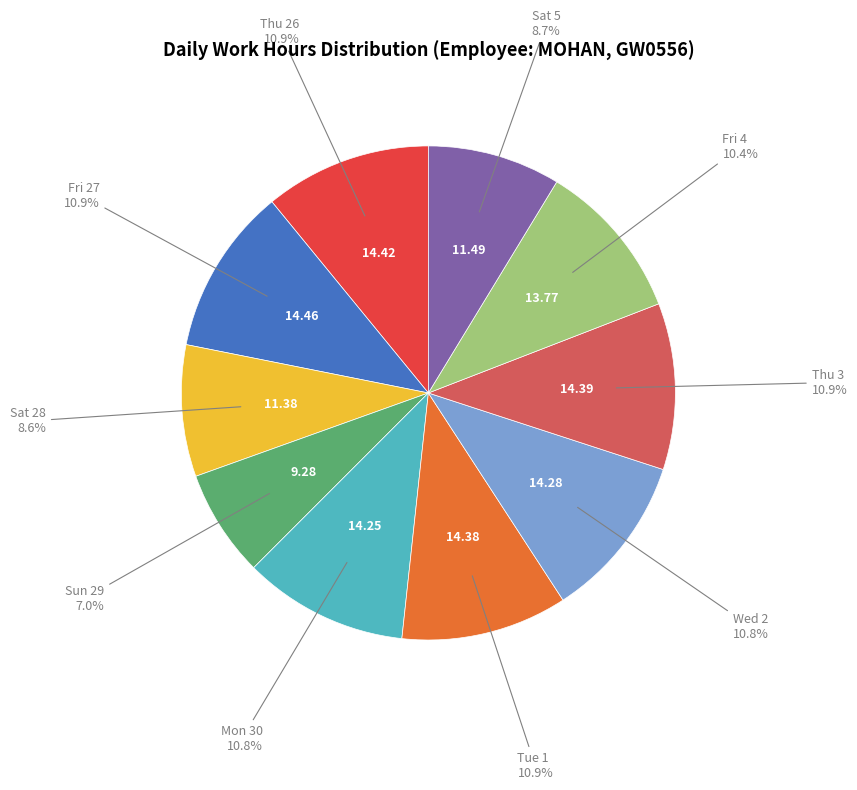

Is there a majority slice in this chart?

No